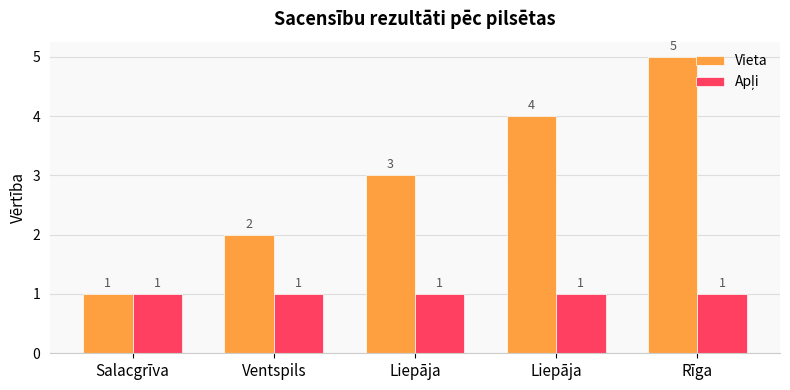

Does the chart contain stacked bars?

No